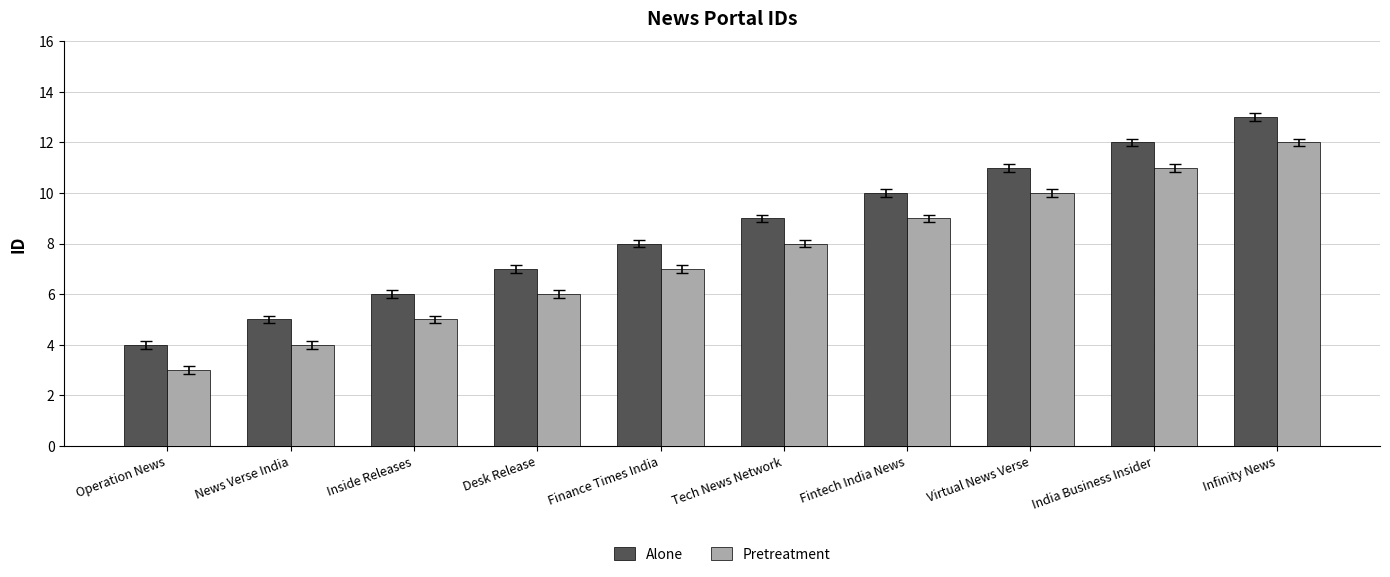

Reading left to right, extract all data points from this chart.

Alone: 4	5	6	7	8	9	10	11	12	13
Pretreatment: 3	4	5	6	7	8	9	10	11	12